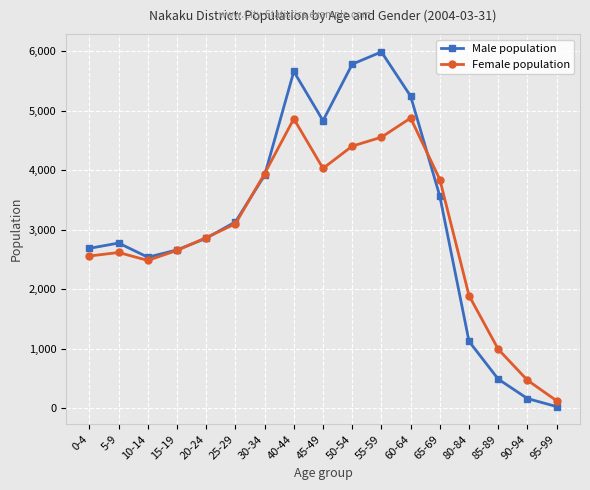

Which series has the widest spread of values?

Male population